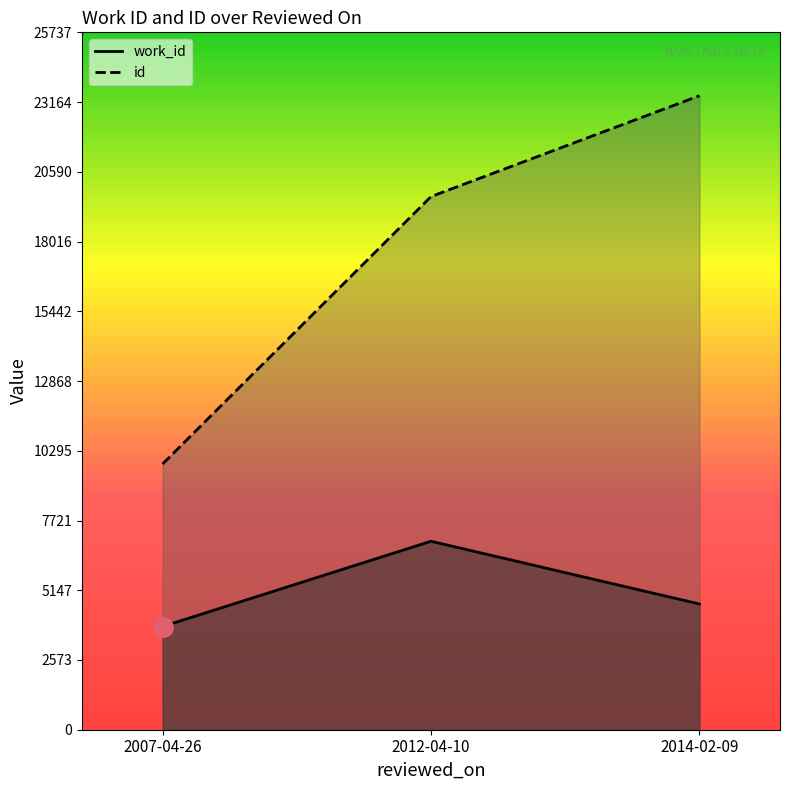

Which has a higher value, 2007-04-26 or 2012-04-10?

2012-04-10